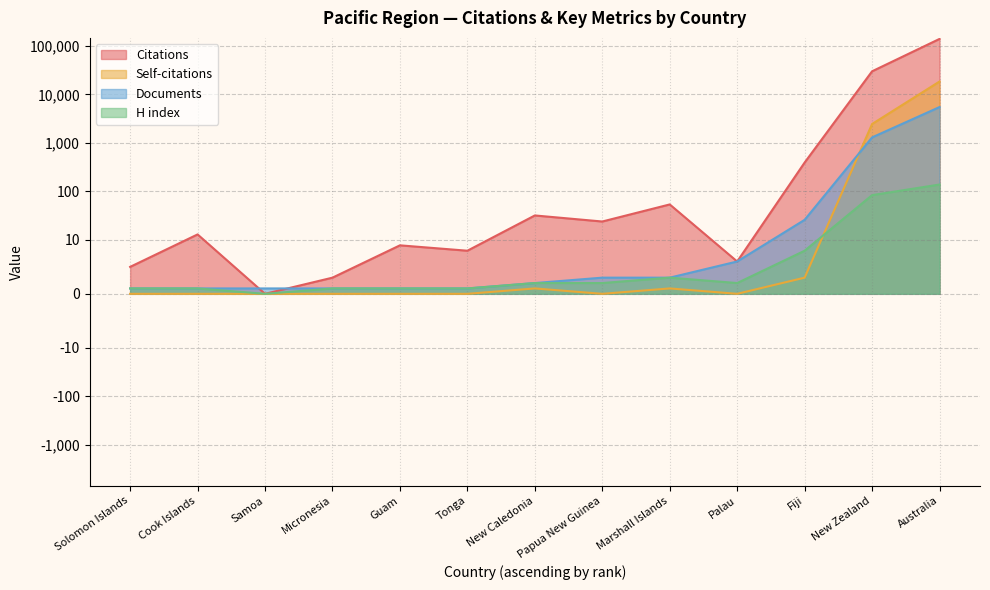

What is the sum of all Self-citations values?

20989